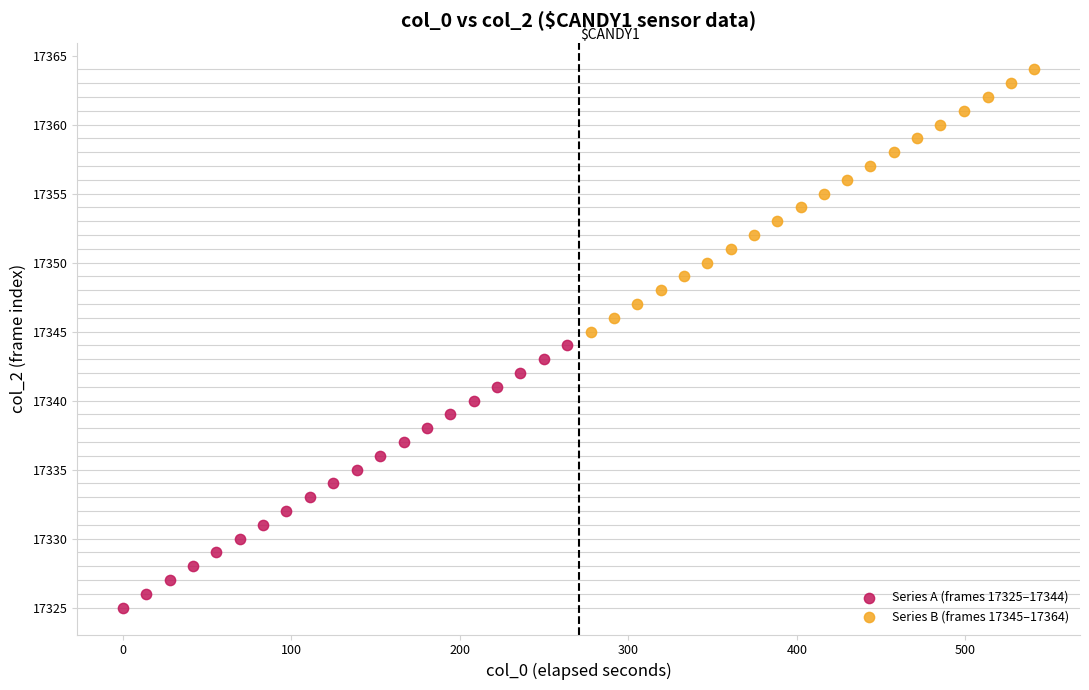

Which series contains the highest Y value?

Series B (frames 17345–17364)